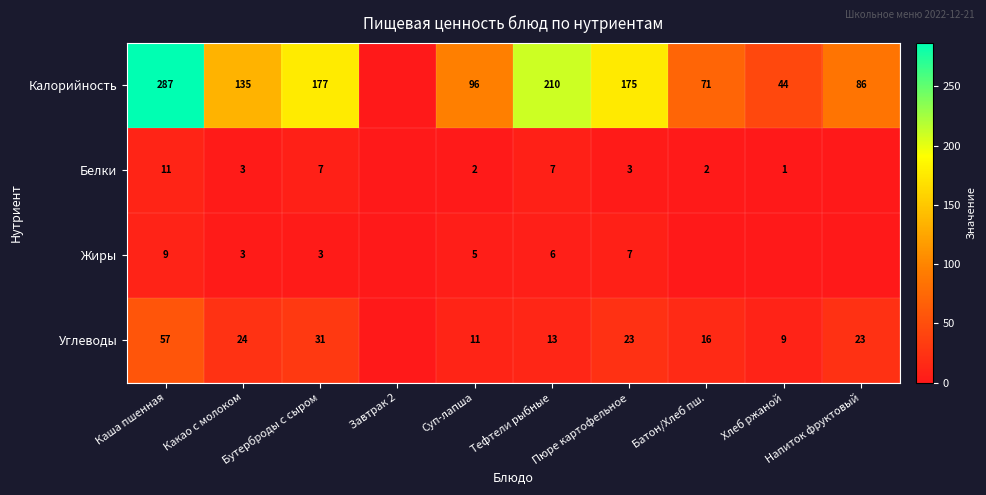

What is the total value across all series at Тефтели рыбные?

236